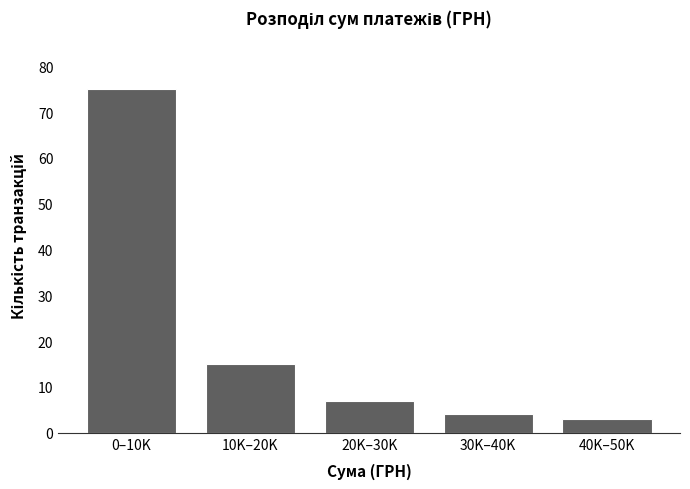

Reading left to right, list all the values displayed in this chart.

0–10K=75	10K–20K=15	20K–30K=7	30K–40K=4	40K–50K=3